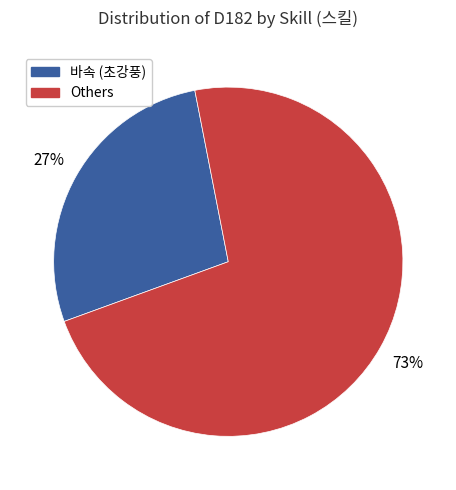

To the nearest percent, what is the average slice percentage?

50%